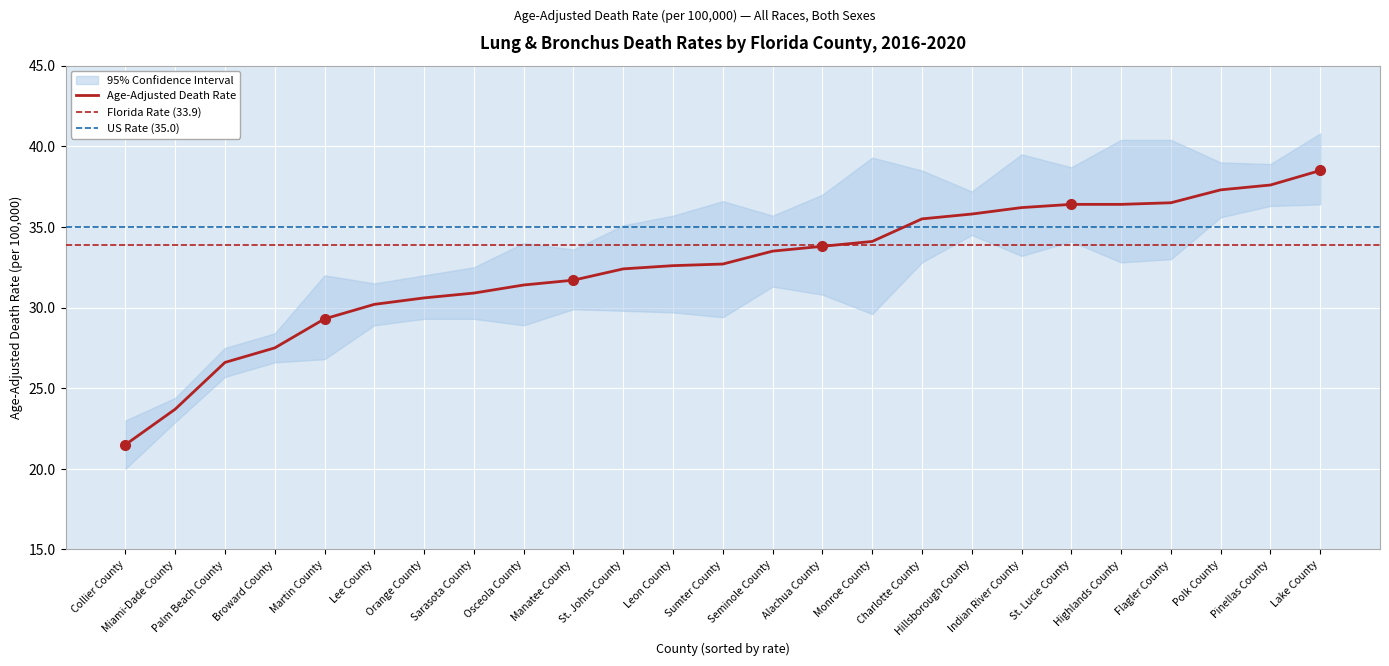

True or false: Lower CI (Rate) and Age-Adjusted Death Rate cross at least once.

False